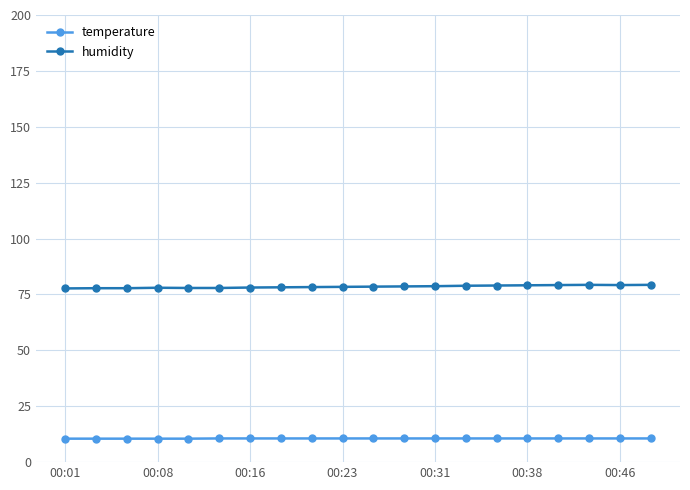

What is the minimum value for humidity?

77.7